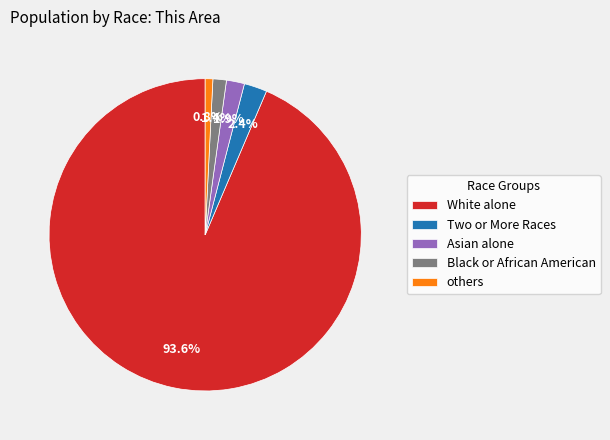

Which has a higher value, Black or African American or Two or More Races?

Two or More Races